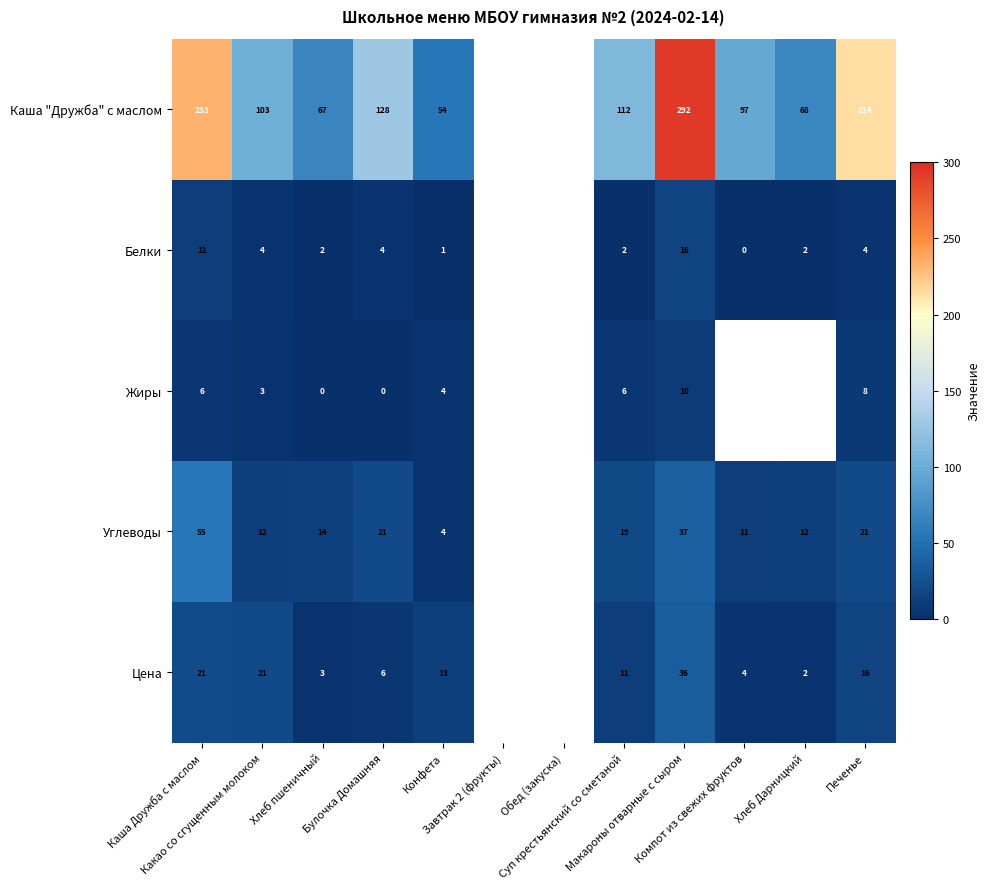

At which label does Каша "Дружба" с маслом first exceed 128?

Каша Дружба с маслом